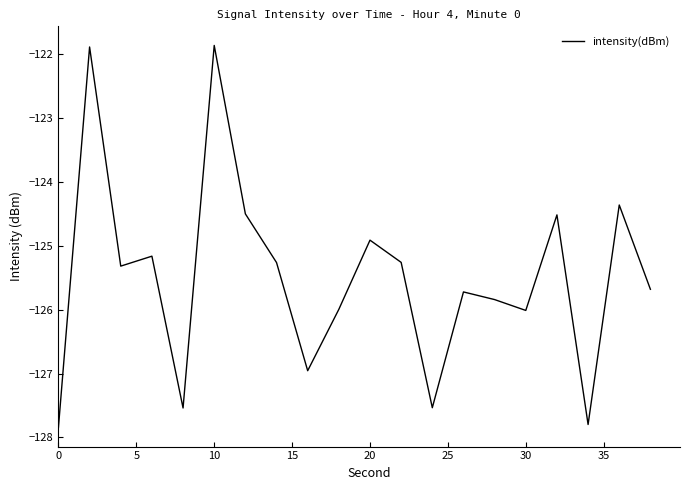

What is the smallest value displayed?

-127.8